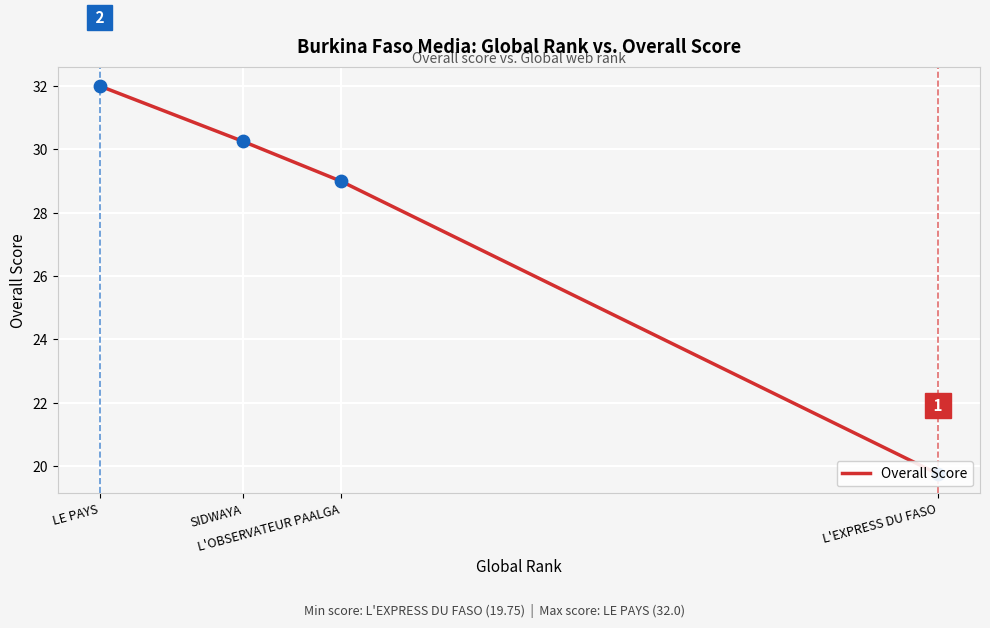

What is the change in value from SIDWAYA to L'OBSERVATEUR PAALGA?

-1.2